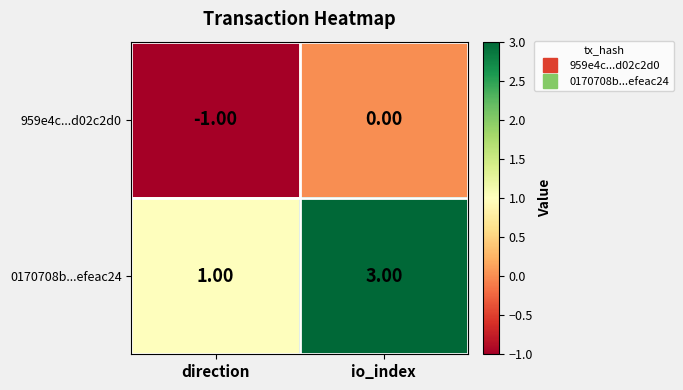

What is the sum of all 0170708b...efeac24 values?

4